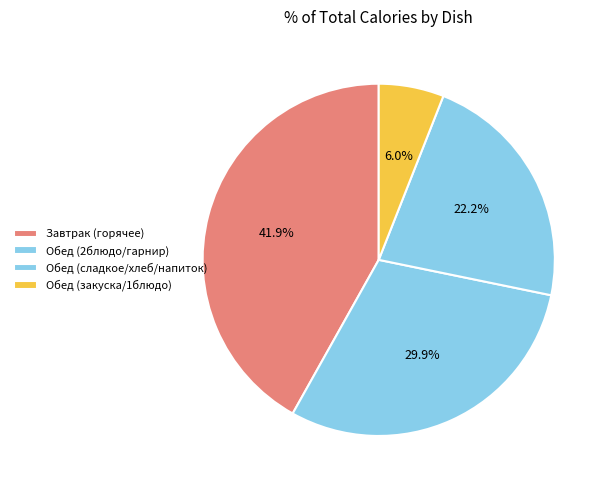

Count the number of slices in the pie.

4